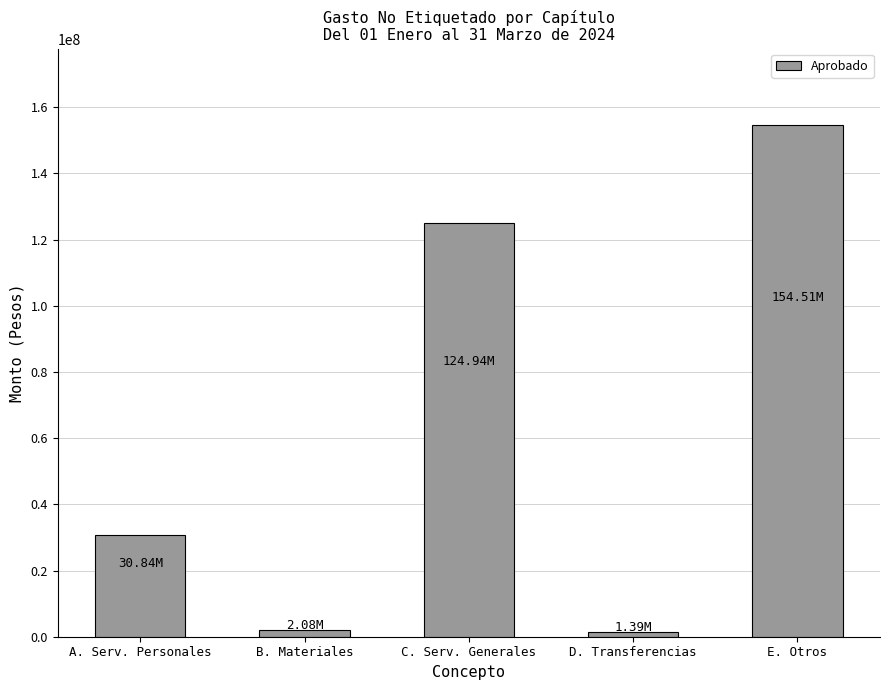

What is the change in value from C. Serv. Generales to E. Otros?

+29569129.0